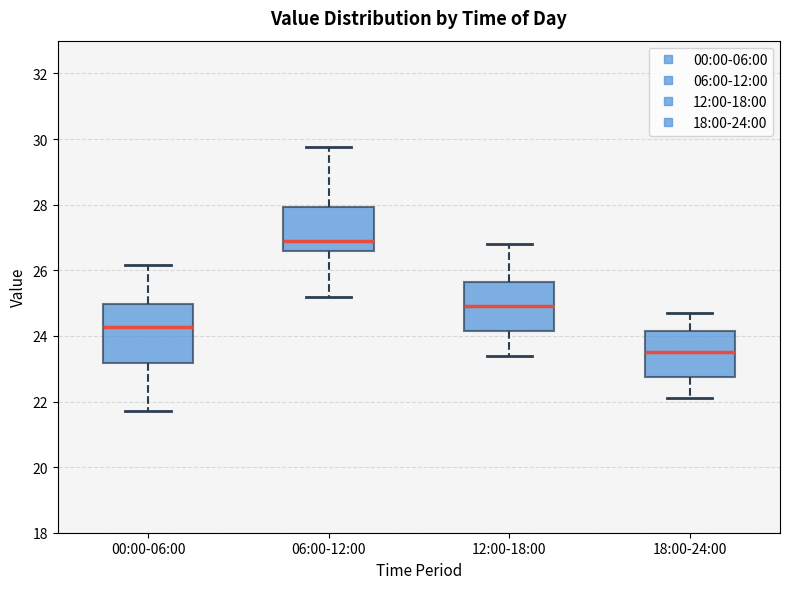

Reading left to right, transcribe this box plot: for each box, give where its median line is, the range the box spans, and where its two whiskers end, as read against the y-axis. The values are not printed on the chart, so give them approximately, as read against the axis.

00:00-06:00: median 24.2, box 23.2 to 25.0, whiskers 21.8 to 26.2
06:00-12:00: median 27.0, box 26.6 to 28.0, whiskers 25.2 to 29.8
12:00-18:00: median 25.0, box 24.2 to 25.6, whiskers 23.4 to 26.8
18:00-24:00: median 23.6, box 22.8 to 24.2, whiskers 22.2 to 24.8